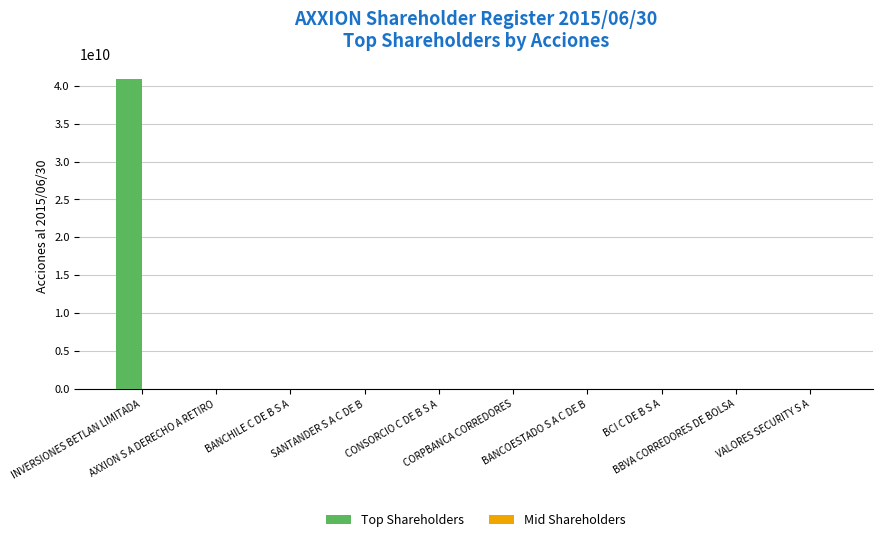

Which series has the largest total across all categories?

Top Shareholders